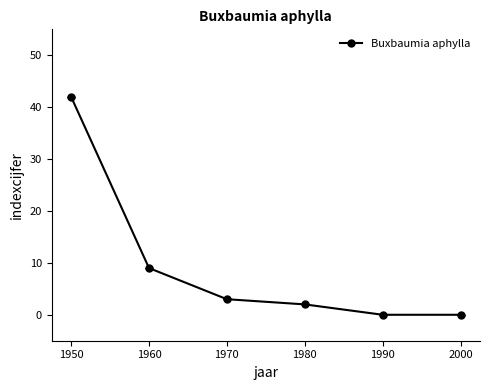

Does the chart display data point markers on the line(s)?

Yes